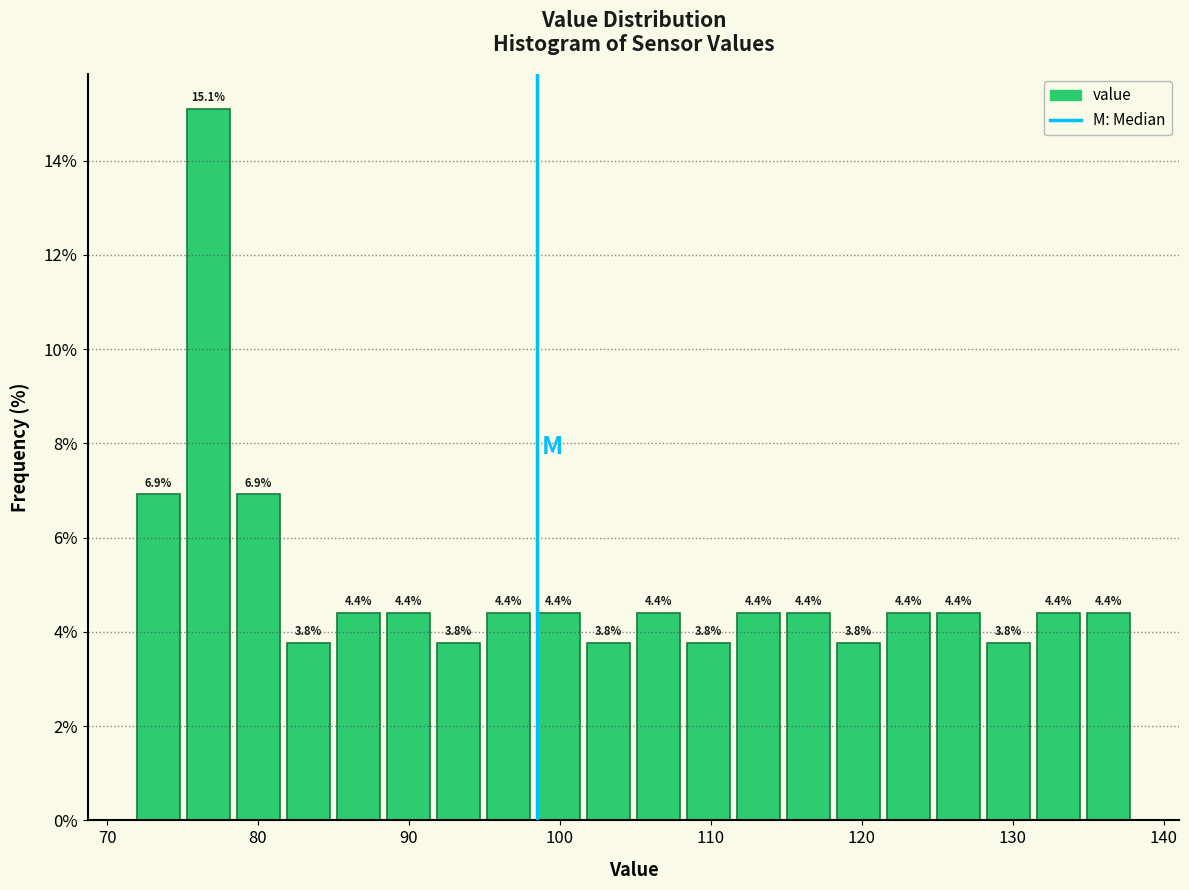

Around what value on the x-axis is the tallest bar? Give the approximate position of its centre, as read against the axis.

77